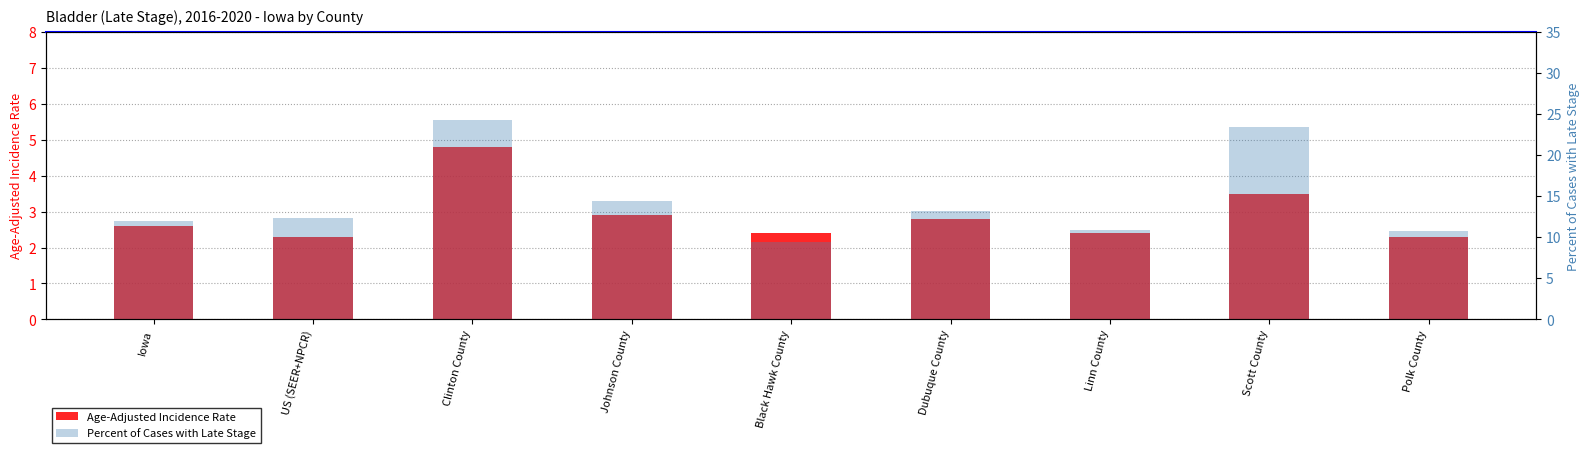

Rank the series at Scott County from highest to lowest value.

Percent of Cases with Late Stage, Age-Adjusted Incidence Rate